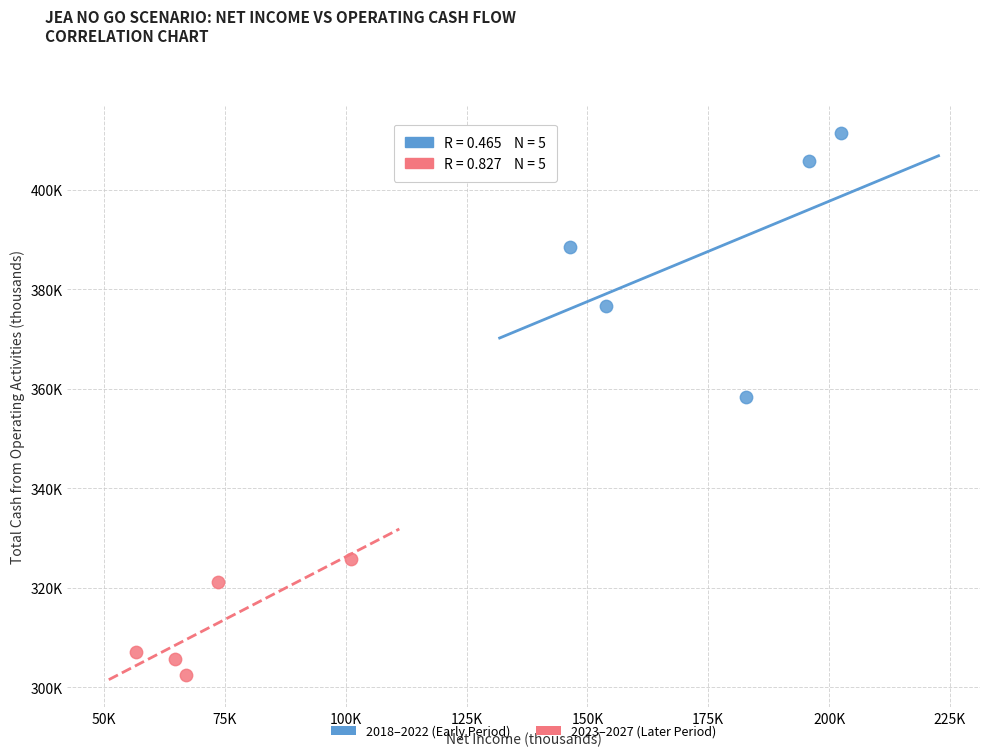

Which series contains the lowest Y value?

2023–2027 (Later Period)